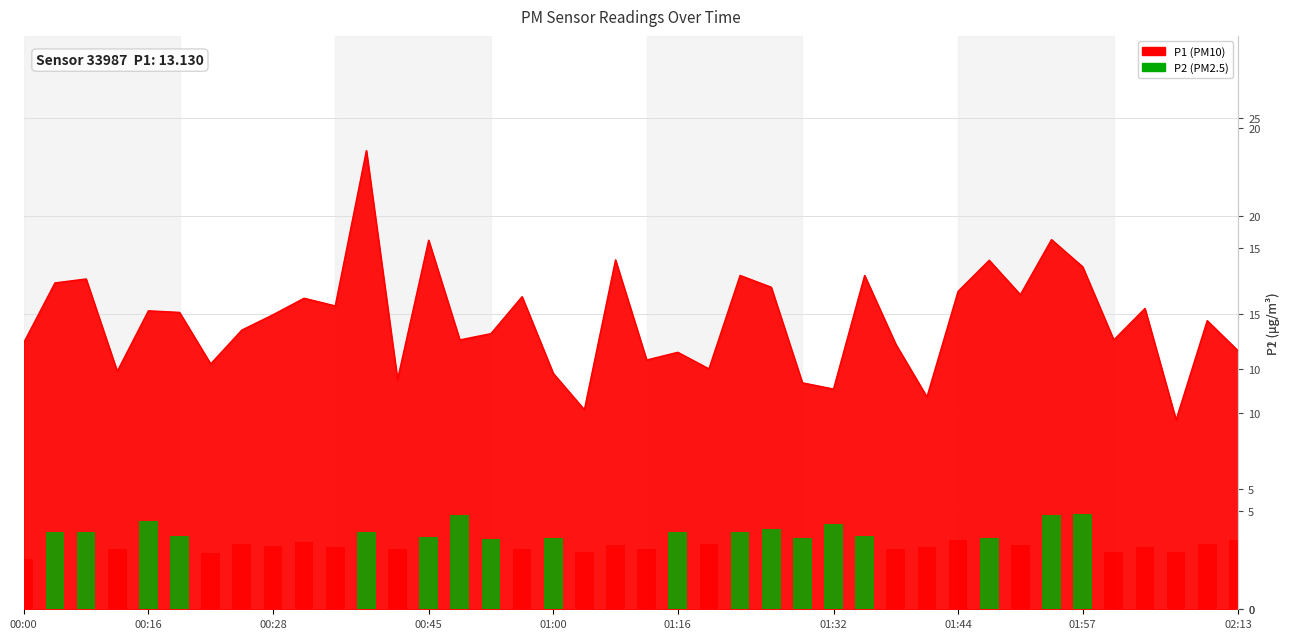

What is the value of the 17th bar from the left?

2.5